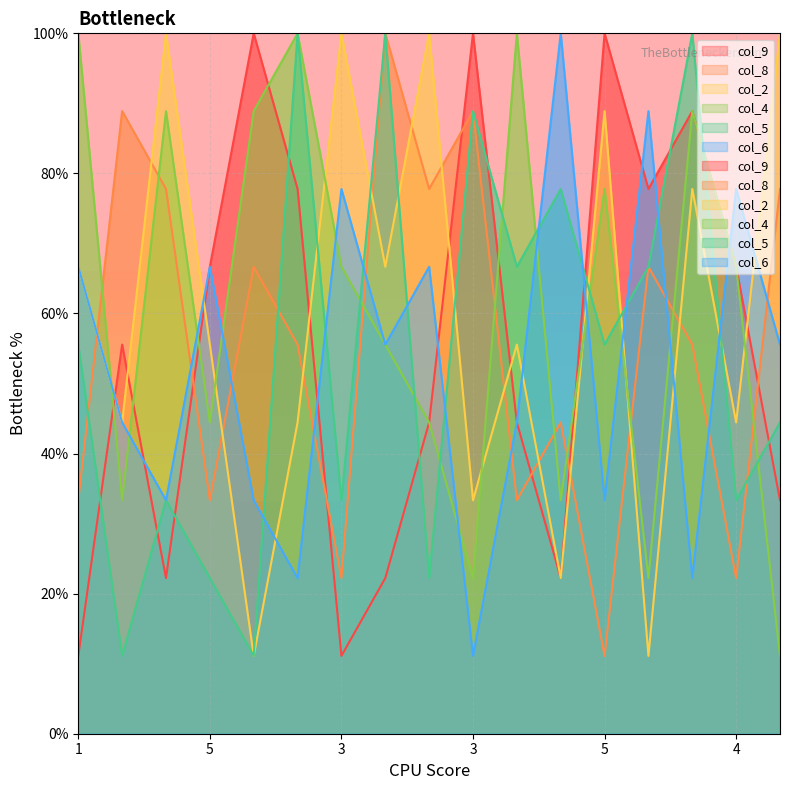

True or false: col_9 and col_6 intersect in this chart.

True